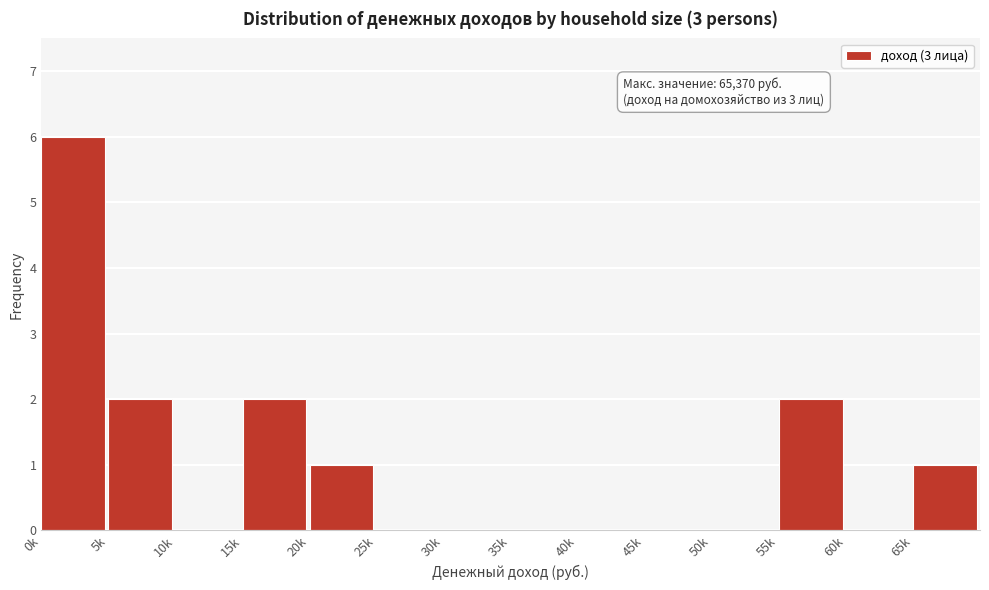

Reading left to right, what are all the values shown in this chart?

0k=6	5k=2	10k=0	15k=2	20k=1	25k=0	30k=0	35k=0	40k=0	45k=0	50k=0	55k=2	60k=0	65k=1